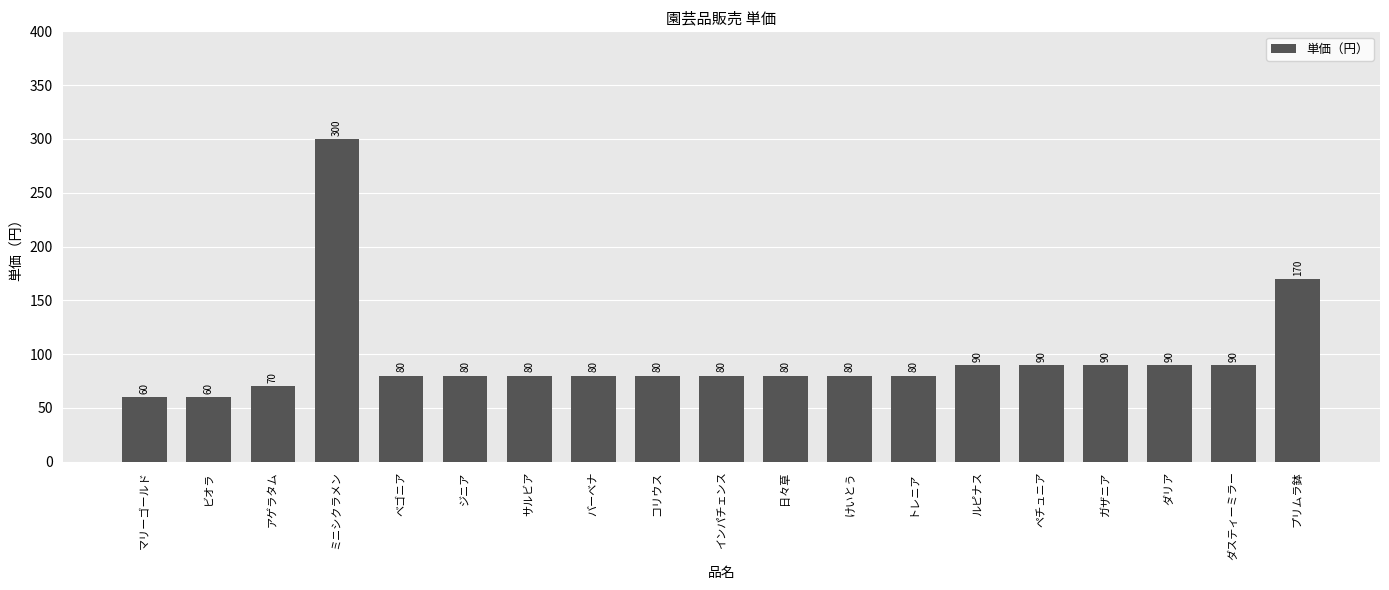

What is the greatest value displayed?

300